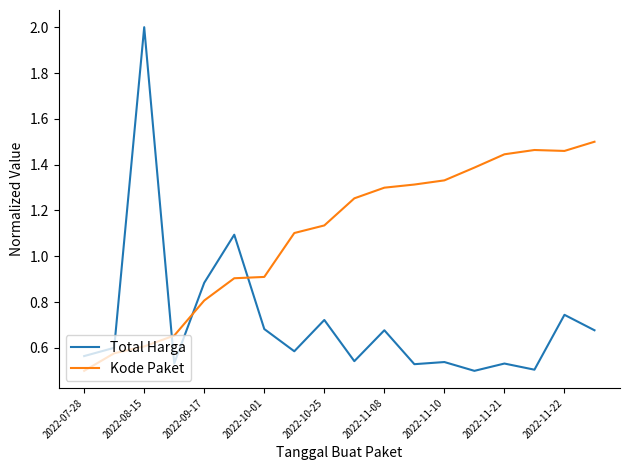

After their last crossing, which series has the higher values: Total Harga or Kode Paket?

Kode Paket